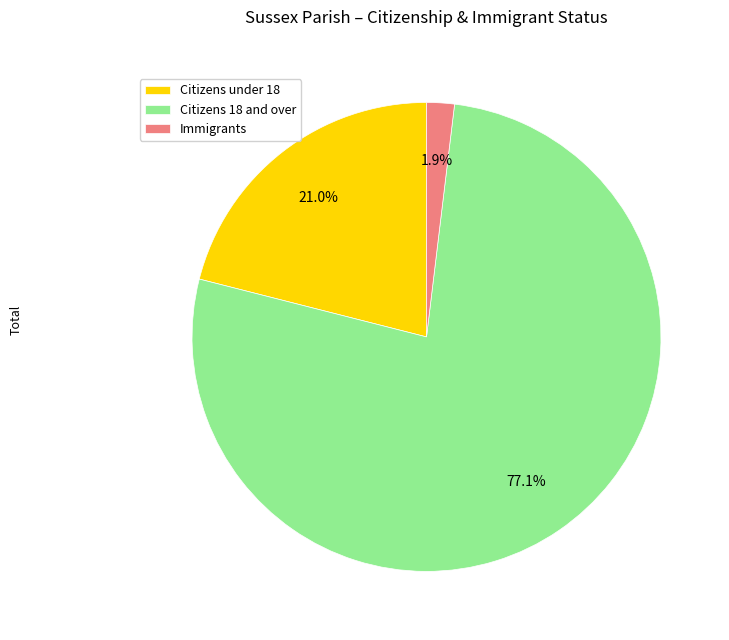

What percentage is NOT represented by Citizens 18 and over?

22.9%